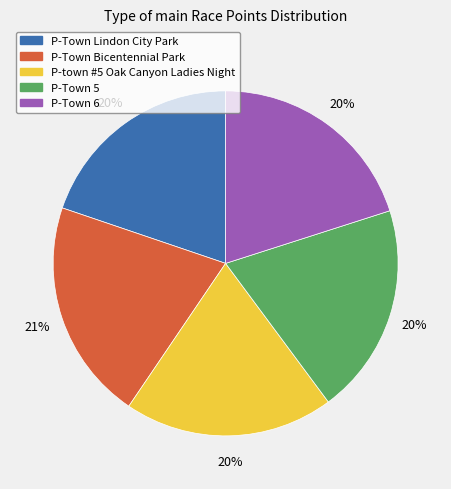

To the nearest percent, what is the average slice percentage?

20%